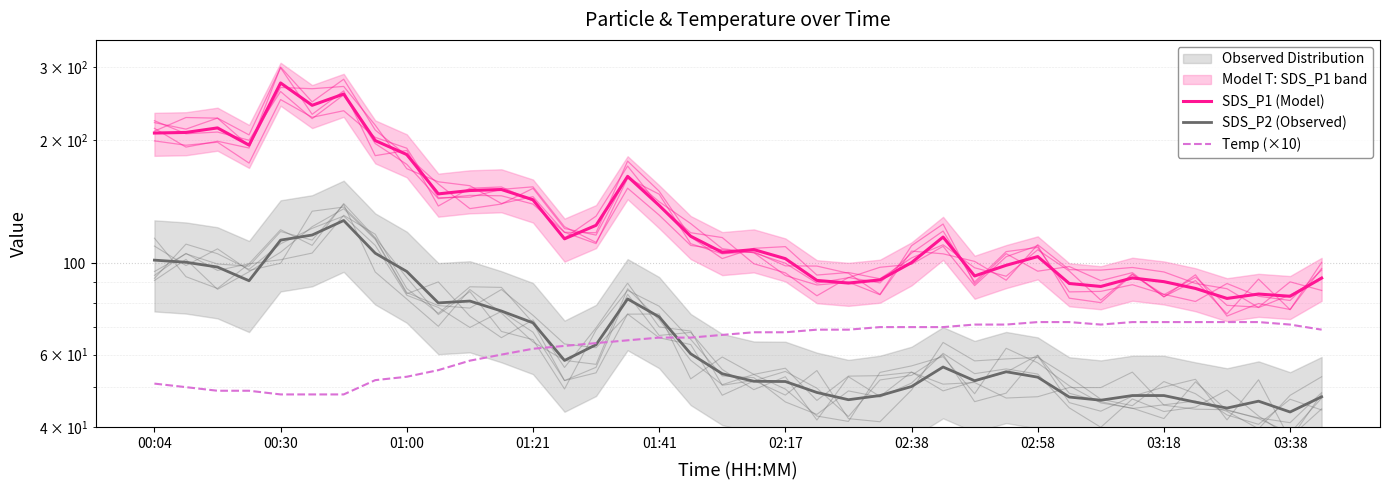

What is the sum of all Temp (×10) values?

2415.0